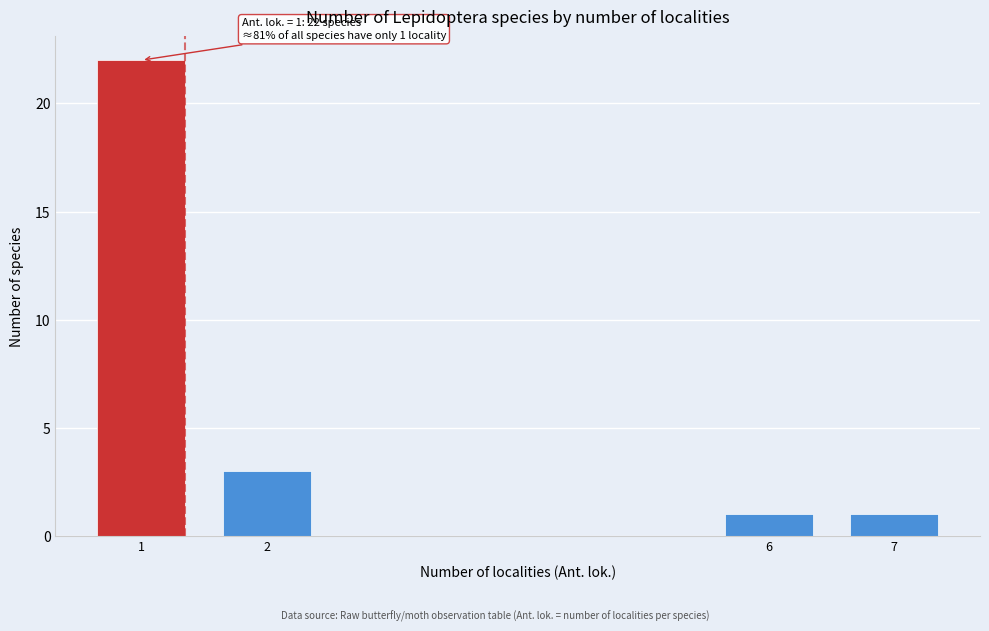

Reading left to right, extract all data points from this chart.

22	3	1	1